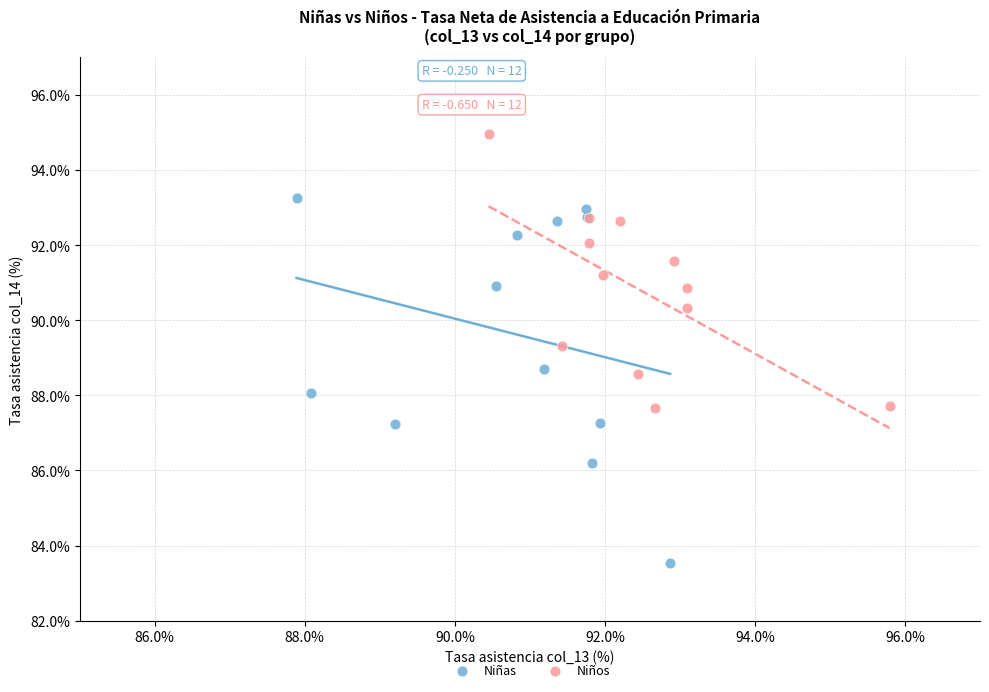

Which series has the largest Y range (max minus min)?

Niñas